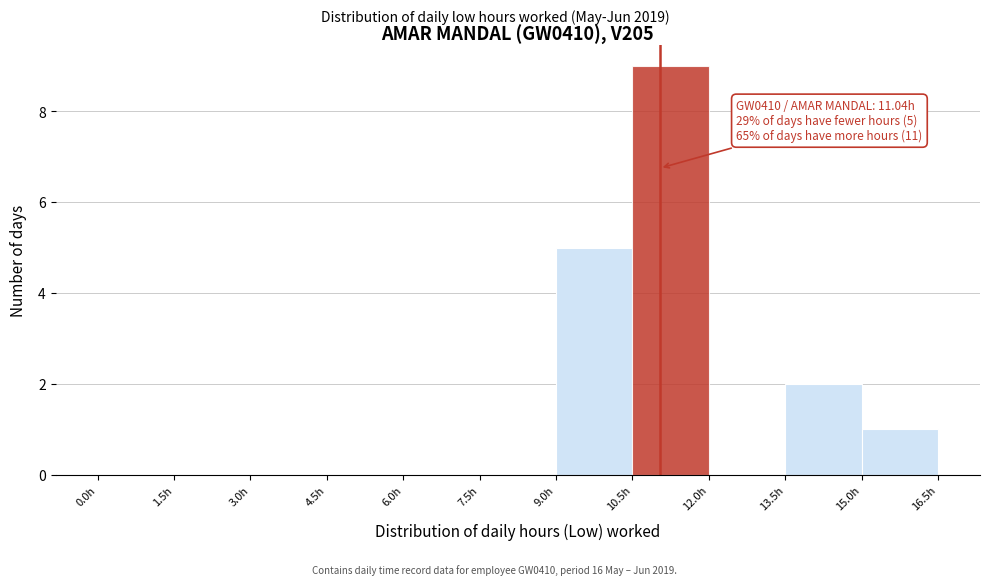

Over which range of the x-axis is the bar tallest?

10.5 to 12.0